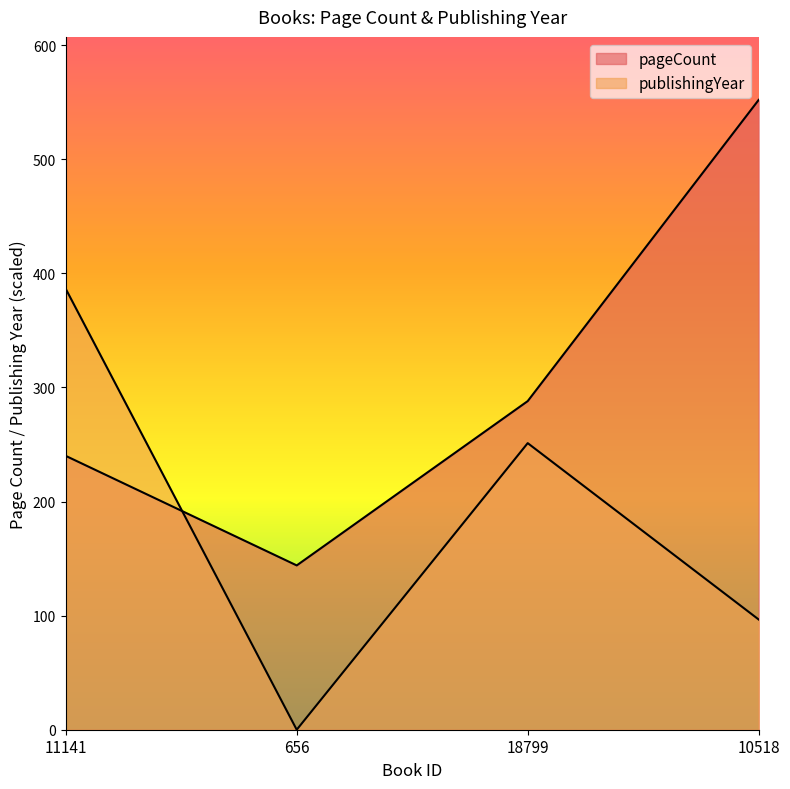

True or false: publishingYear and pageCount cross at least once.

True